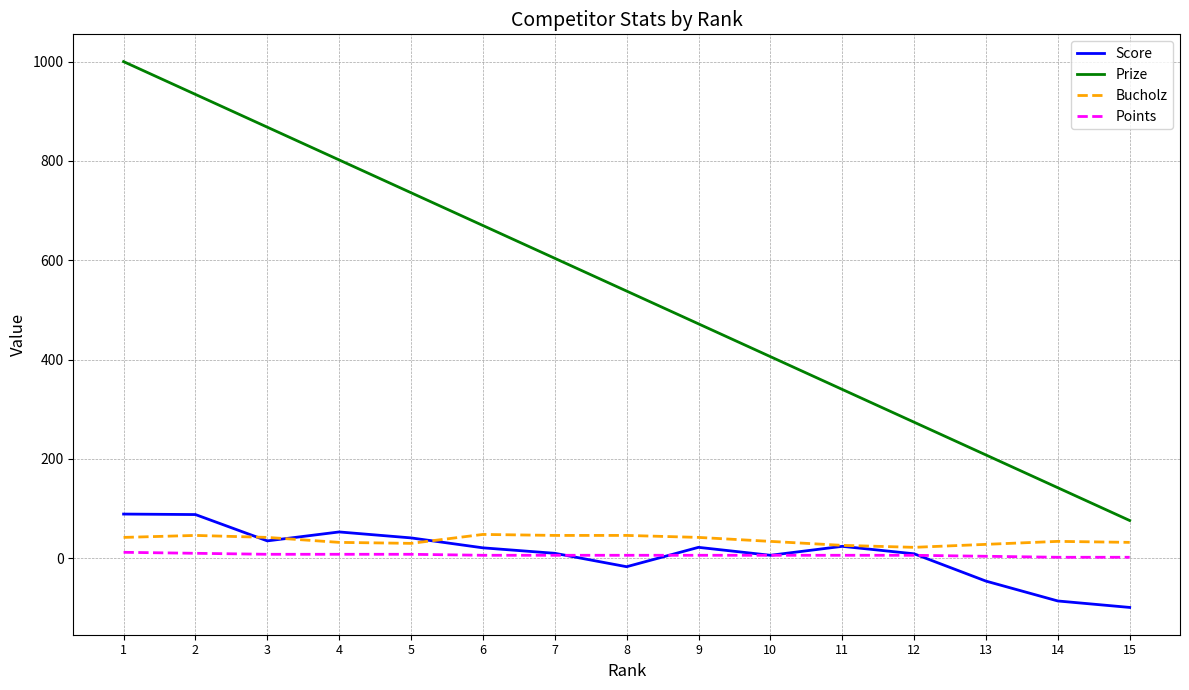

What is the maximum value for Bucholz?

48